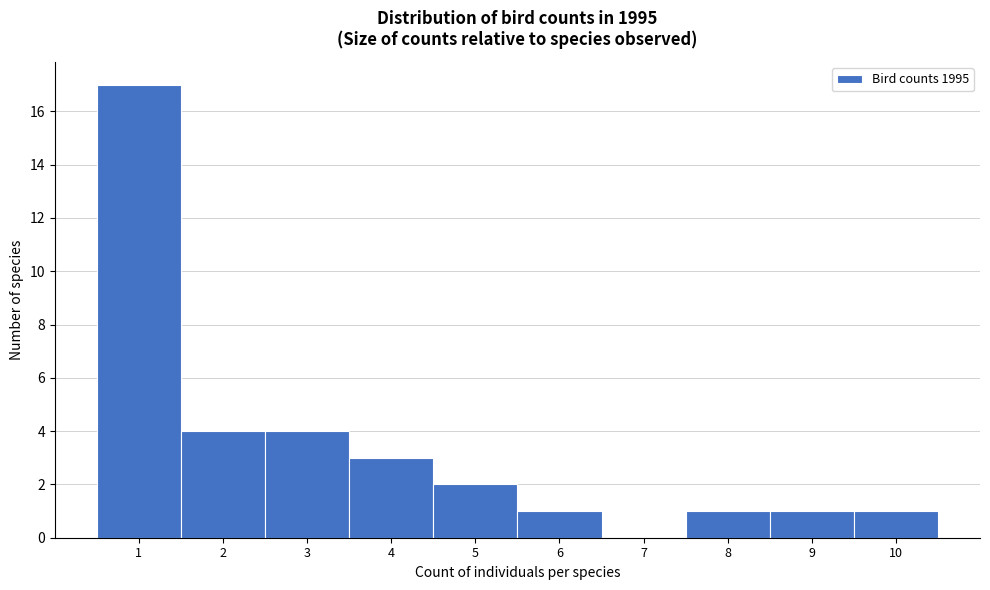

Reading left to right, list every bar in this chart as the range it spans on the x-axis followed by its height. The values are not printed on the chart, so give them approximately, as read against the axis.

0.5 to 1.5: 17
1.5 to 2.5: 4
2.5 to 3.5: 4
3.5 to 4.5: 3
4.5 to 5.5: 2
5.5 to 6.5: 1
6.5 to 7.5: 0
7.5 to 8.5: 1
8.5 to 9.5: 1
9.5 to 10.5: 1